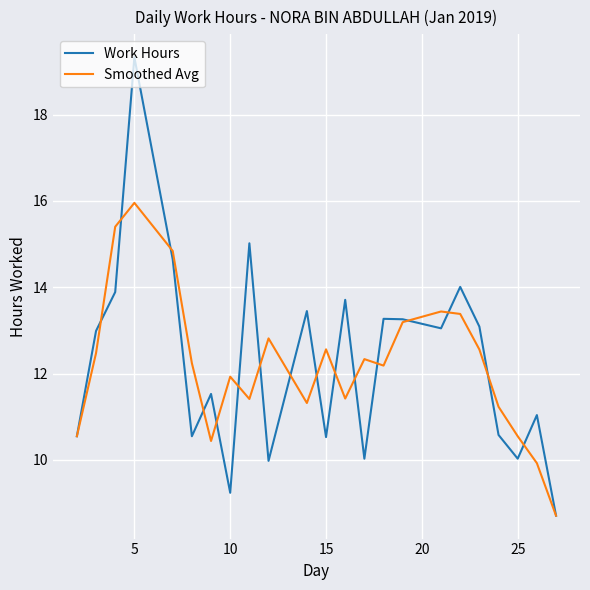

What is the sum of all Smoothed Avg values?

280.9